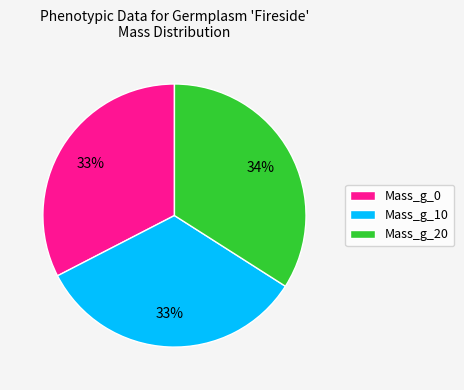

Does Mass_g_0 represent more than half of the total?

No